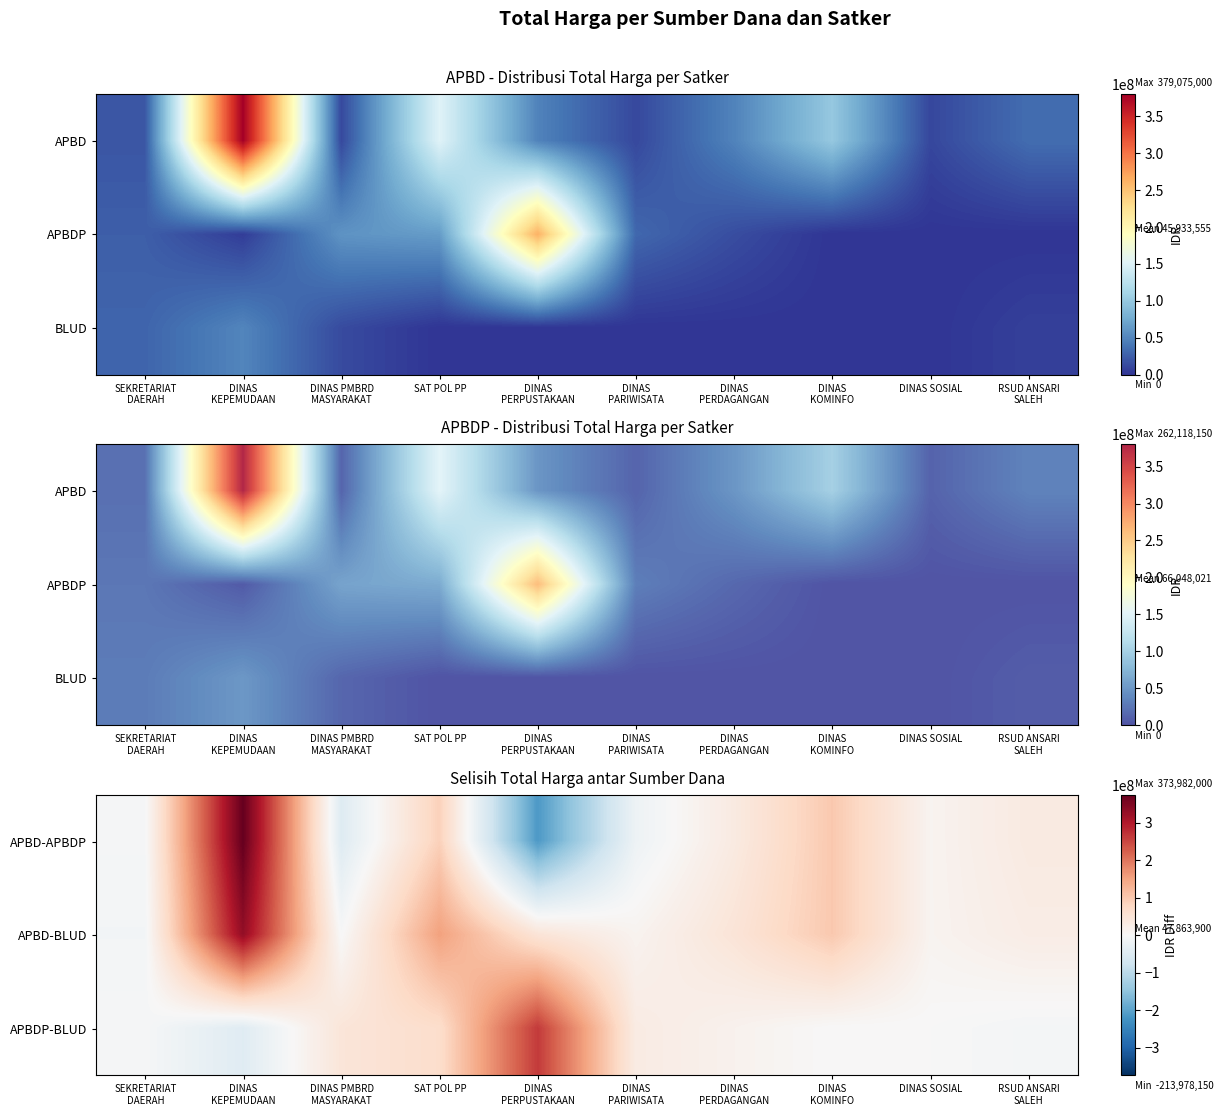

True or false: APBD-APBDP has a value of -15425947 at DINAS PMBRD MASYARAKAT.

False